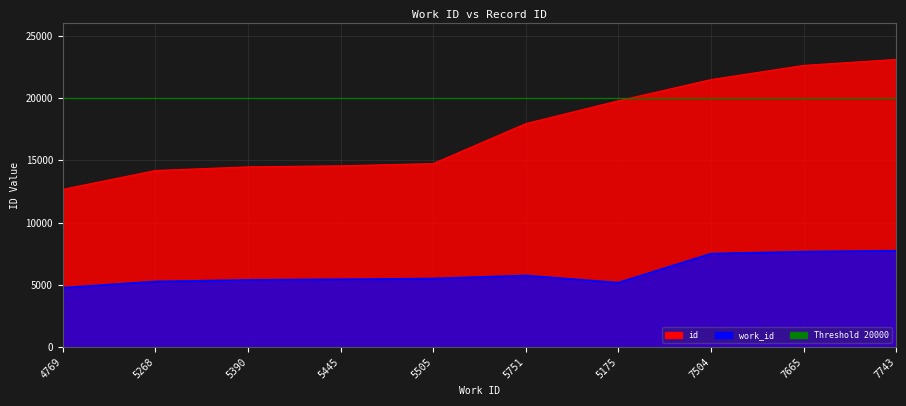

Between 5445 and 7504, which series saw the biggest shift?

id